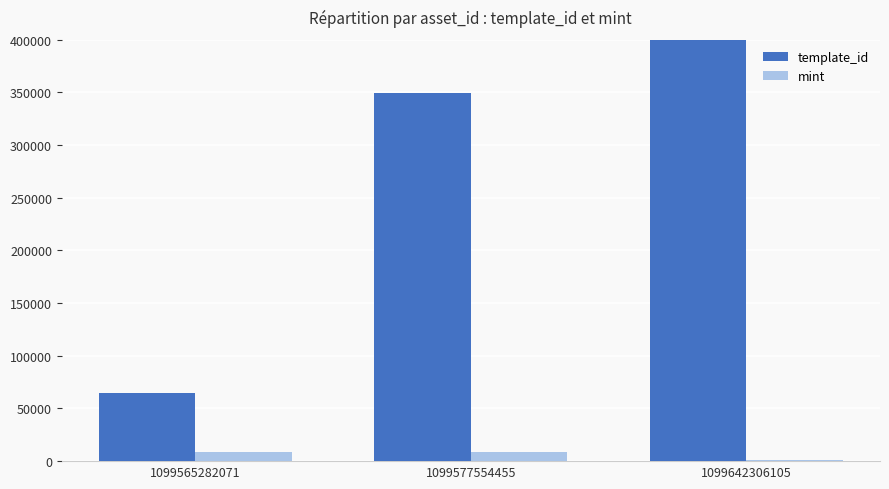

What is the sum of all template_id values?

855069